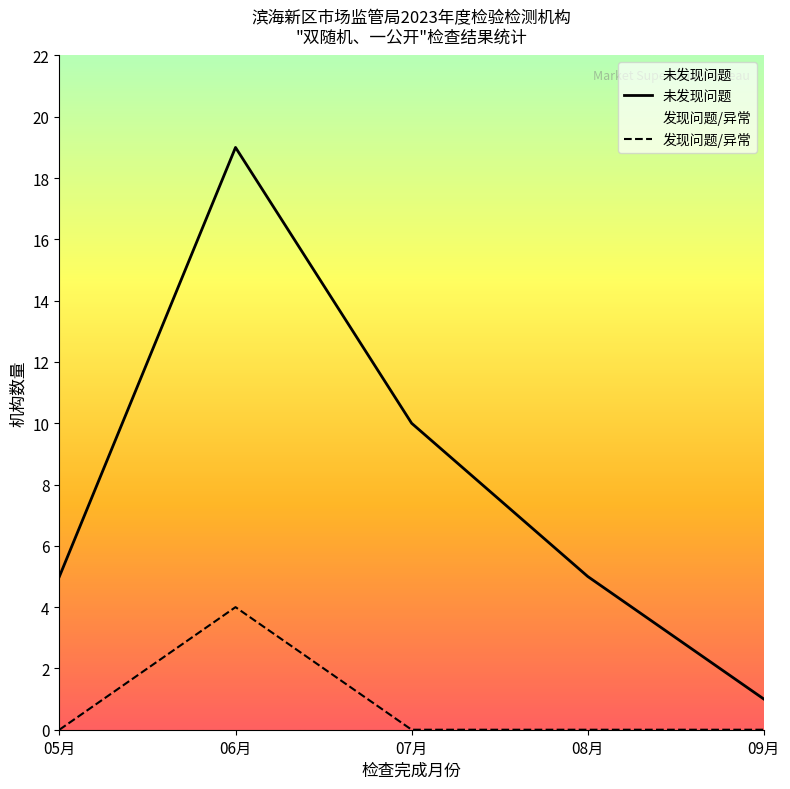

What is the approximate value of 未发现问题 at 06月?

19